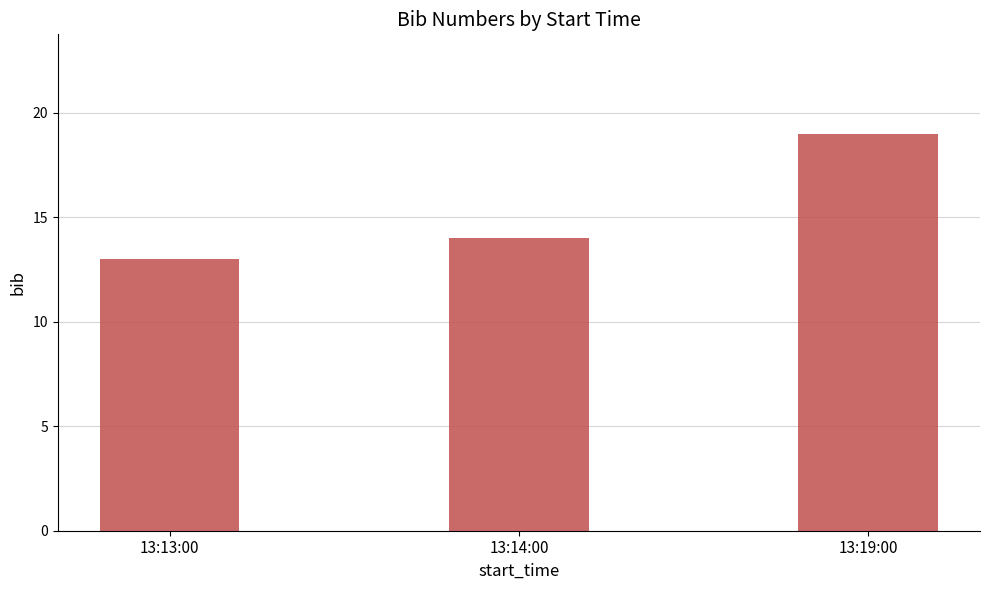

Where is the data nearest to the value 16?

13:14:00